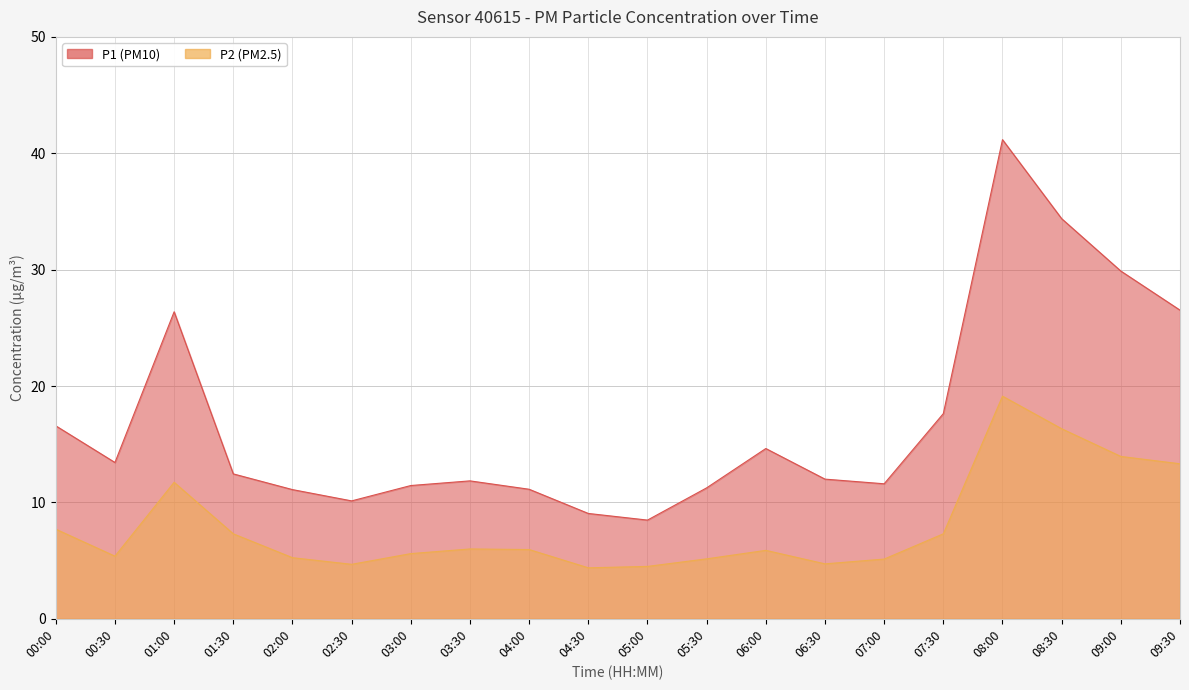

What is the label of the 19th point from the right?

00:30